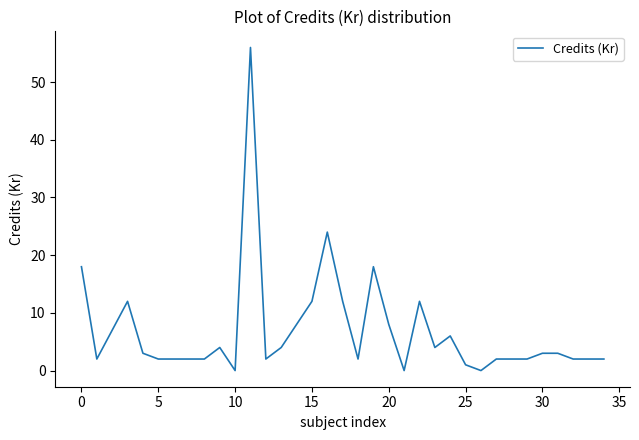

What is the greatest value displayed?

56